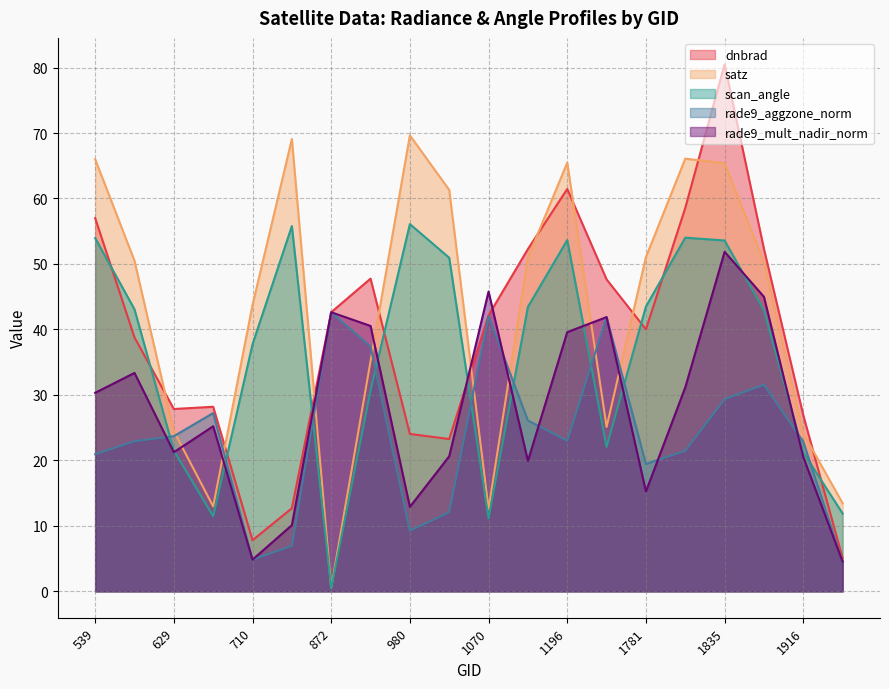

What is the average value of the rade9_aggzone_norm series?

23.5